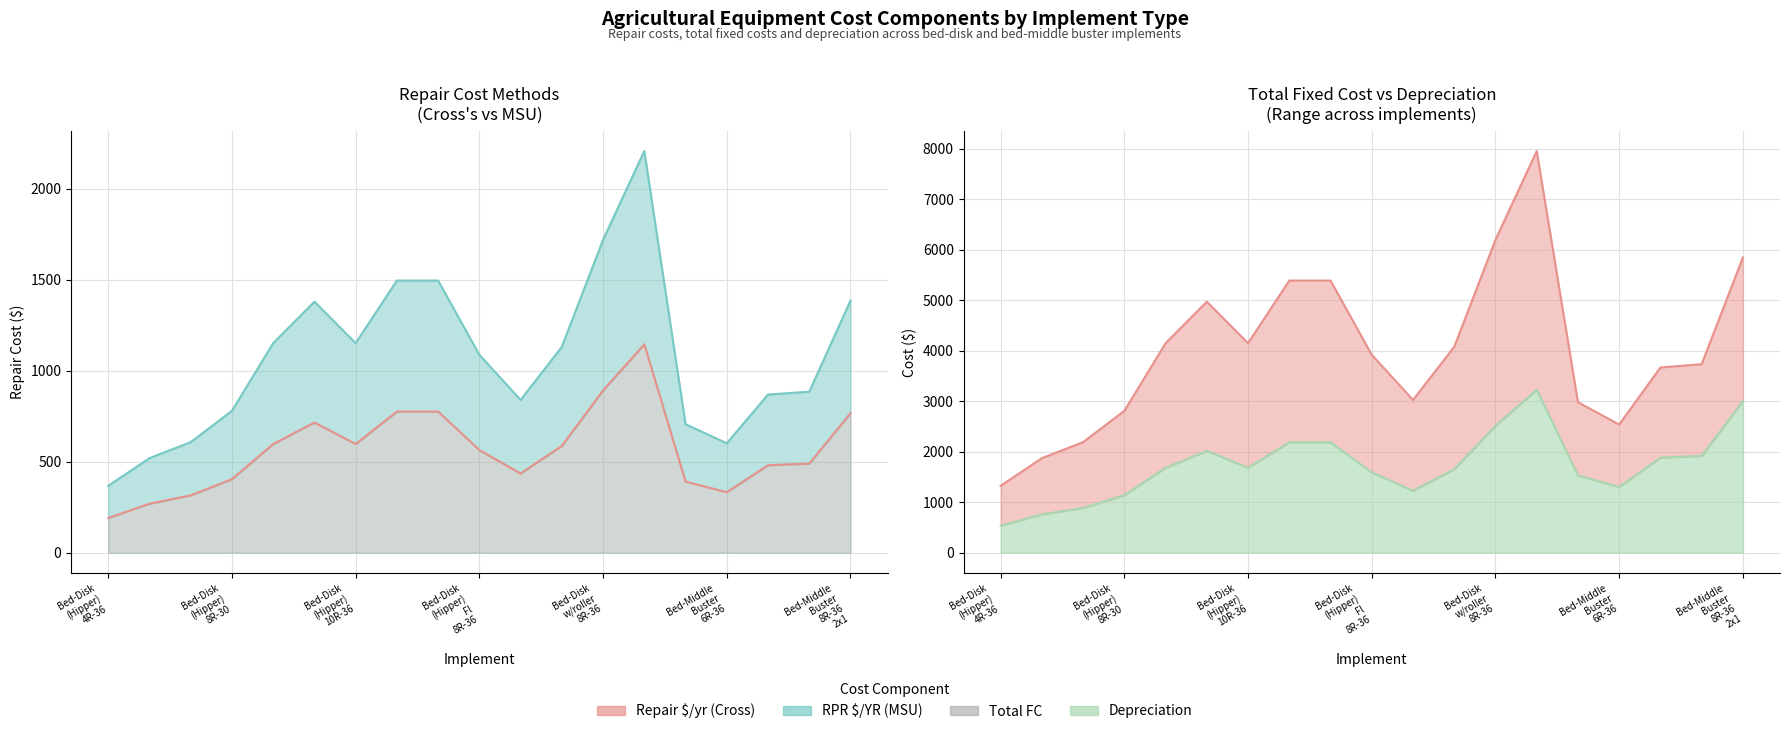

What is the lowest value of the Repair $/yr (Cross) line series?

190.9